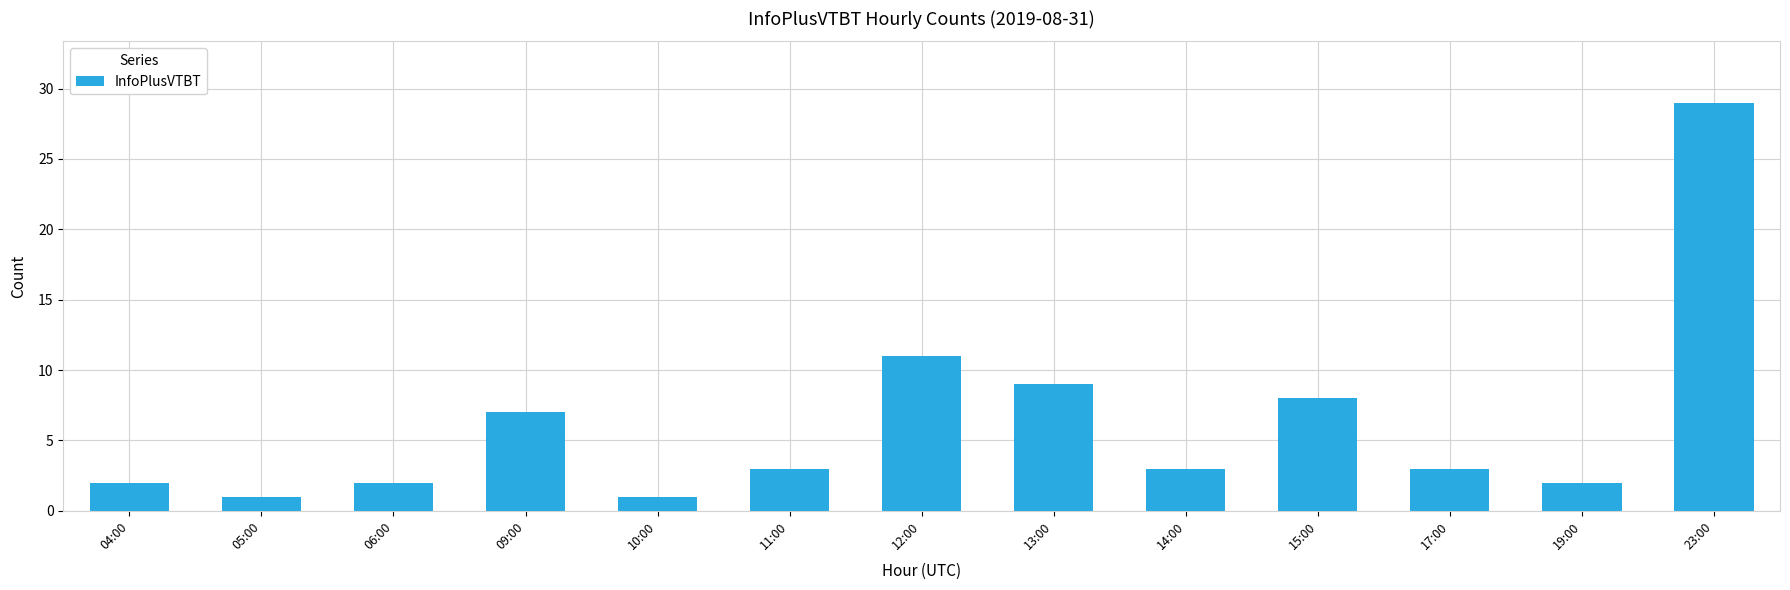

How many data points does each series have?

13